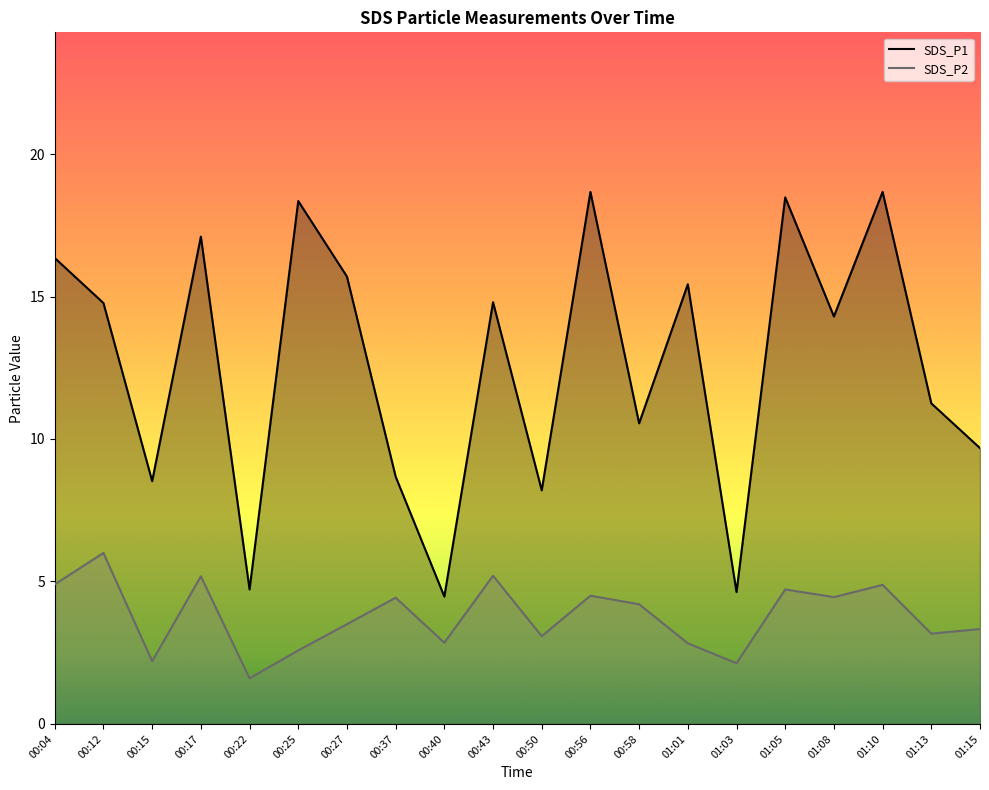

Does the chart have visible grid lines?

No